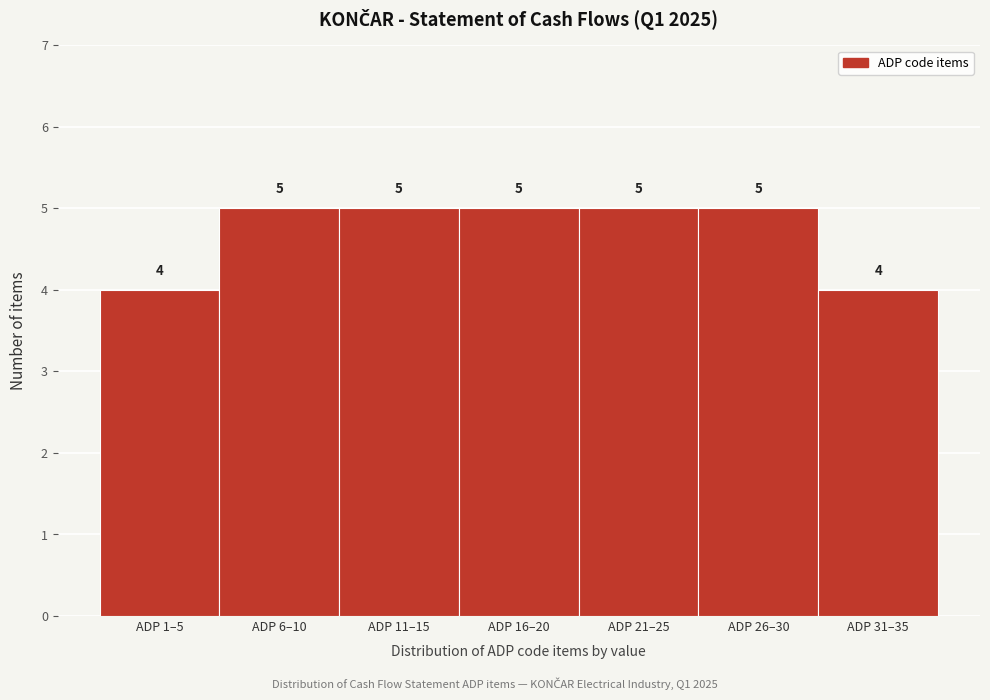

Reading left to right, list all the values displayed in this chart.

ADP 1–5=4	ADP 6–10=5	ADP 11–15=5	ADP 16–20=5	ADP 21–25=5	ADP 26–30=5	ADP 31–35=4